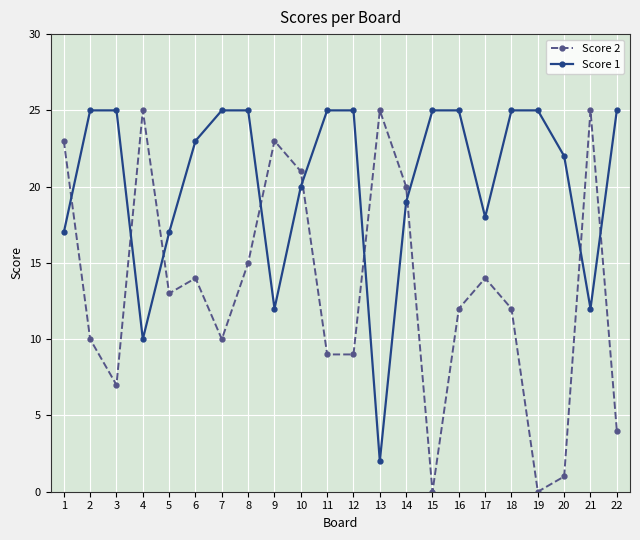

What is the value of the Score 2 point at the 11th from the left?

9